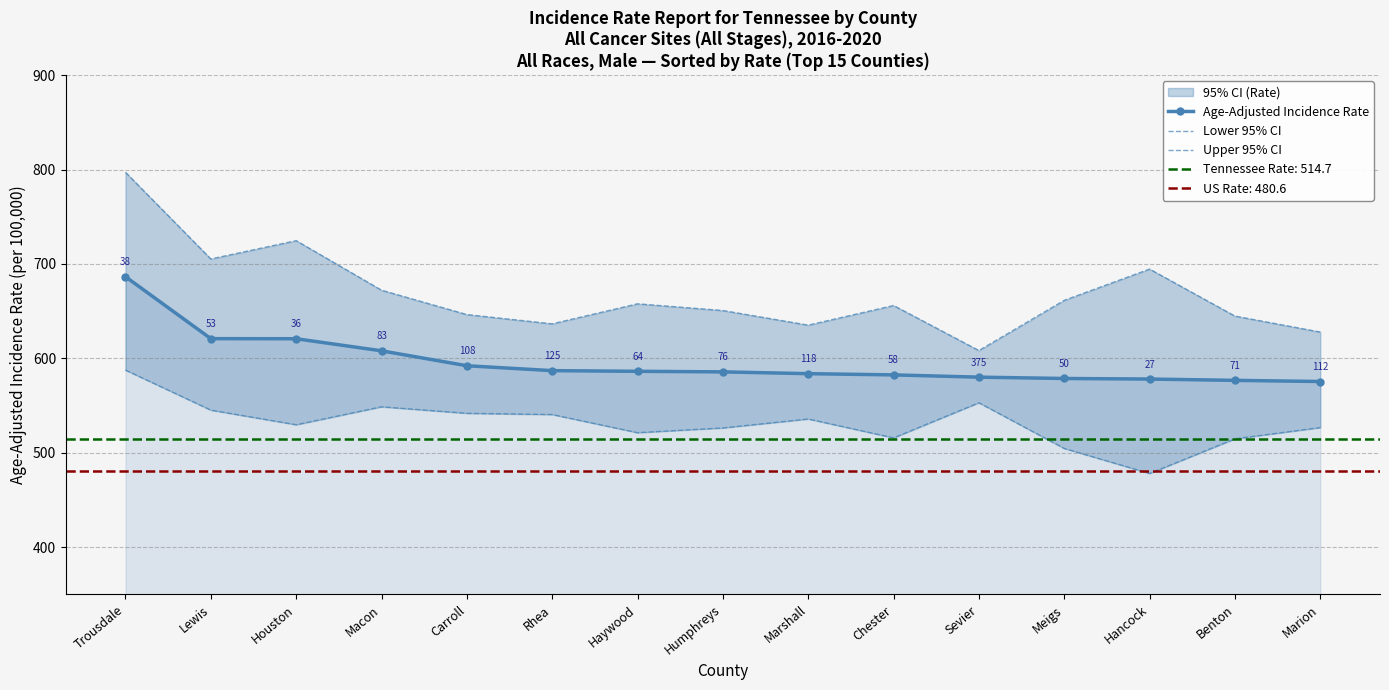

True or false: Age-Adjusted Incidence Rate has more than 2 interior local peaks.

False